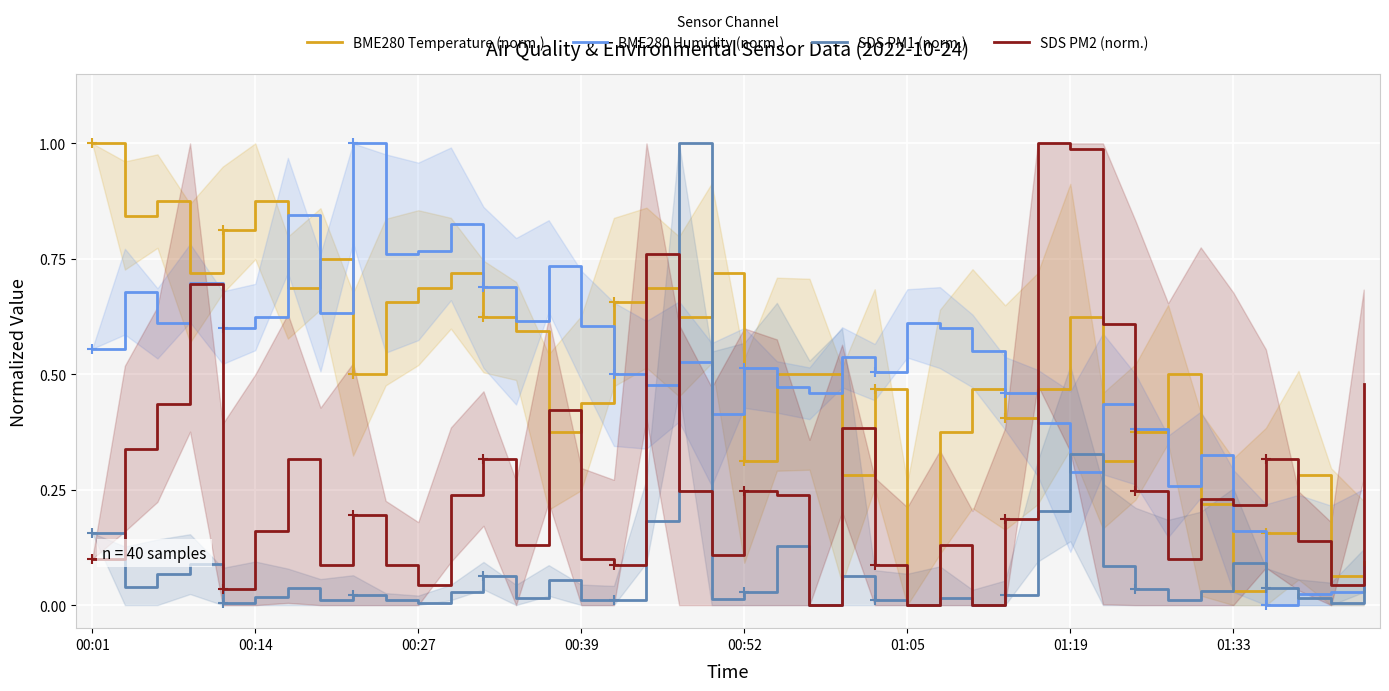

What is the sum of all BME280 Humidity (norm.) values?

20.2